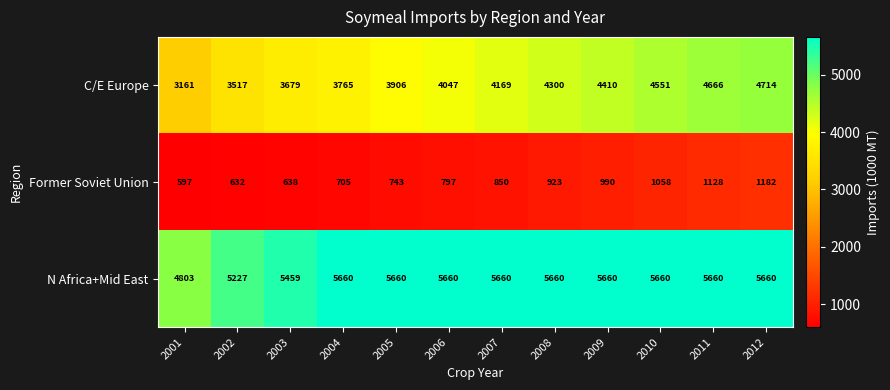

Which series has the largest range (max minus min)?

C/E Europe